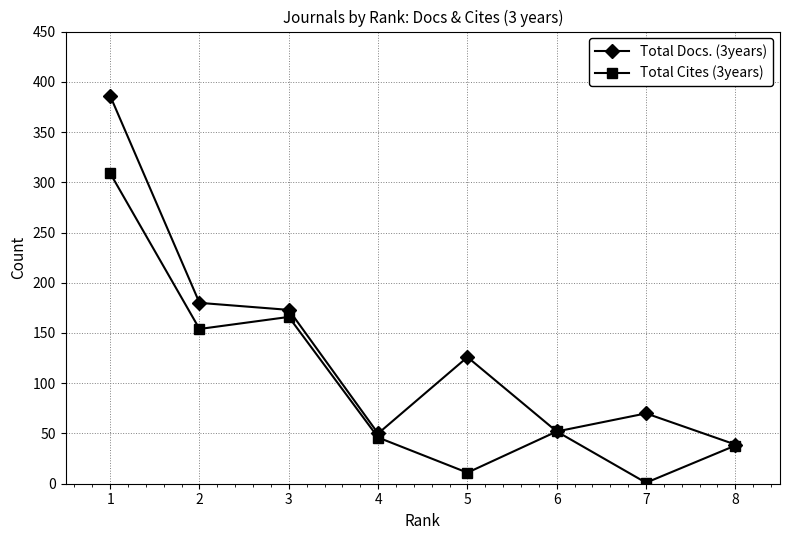

True or false: Total Cites (3years) has a value of 154 at 2.

True